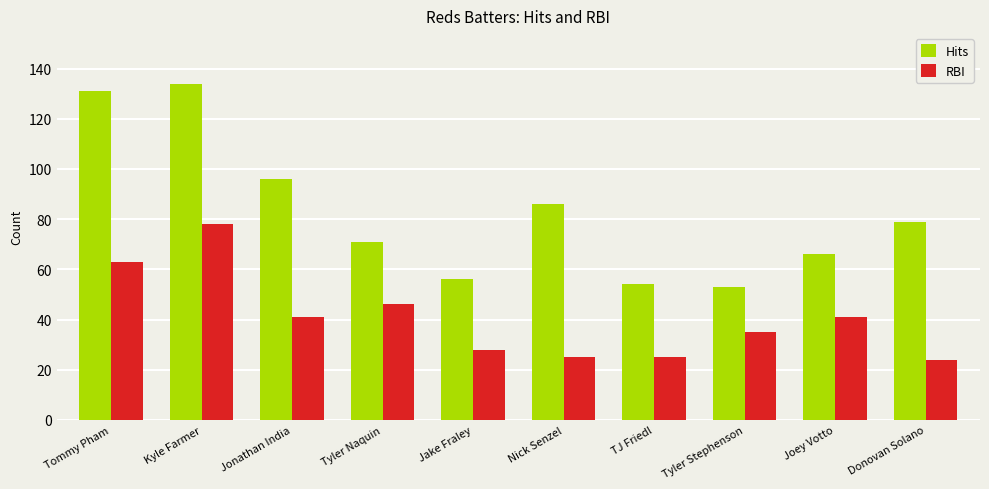

Is it true that Hits equals 54 at TJ Friedl?

True